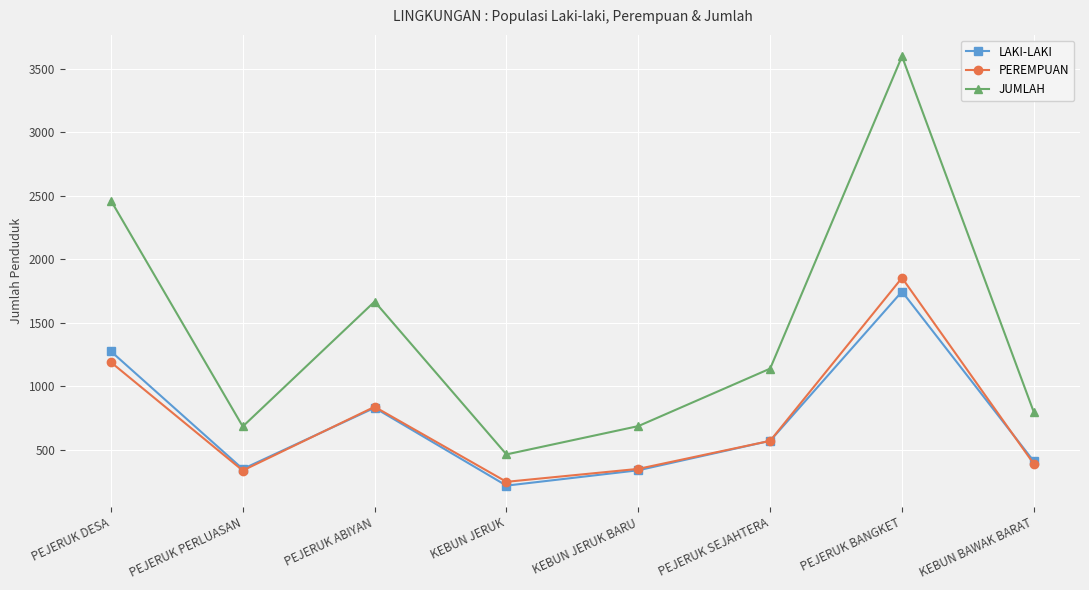

What is the maximum value shown in the chart?

3598